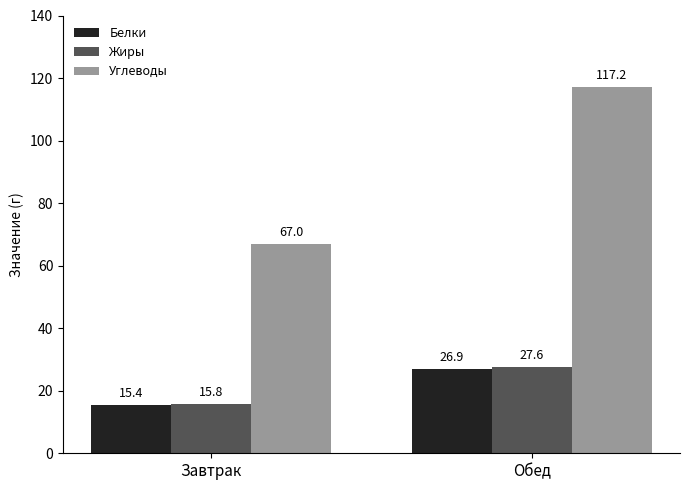

How many values in the Жиры series exceed 27?

1